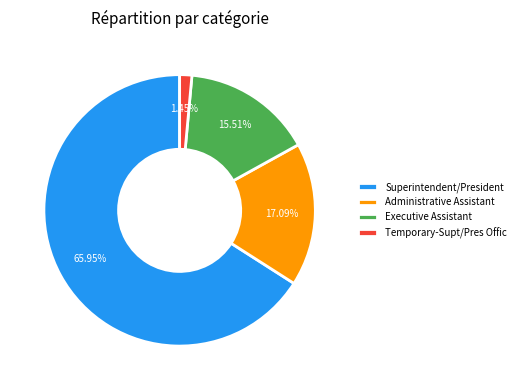

What is the majority slice?

Superintendent/President